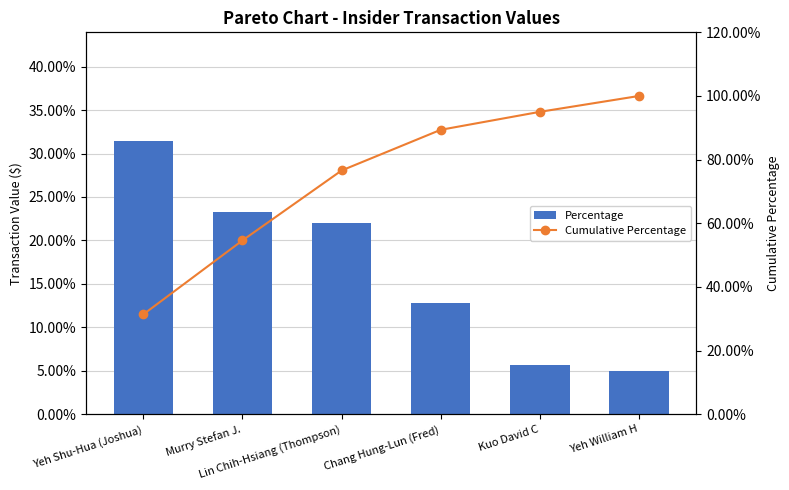

Which series has the widest spread of values?

Cumulative Percentage